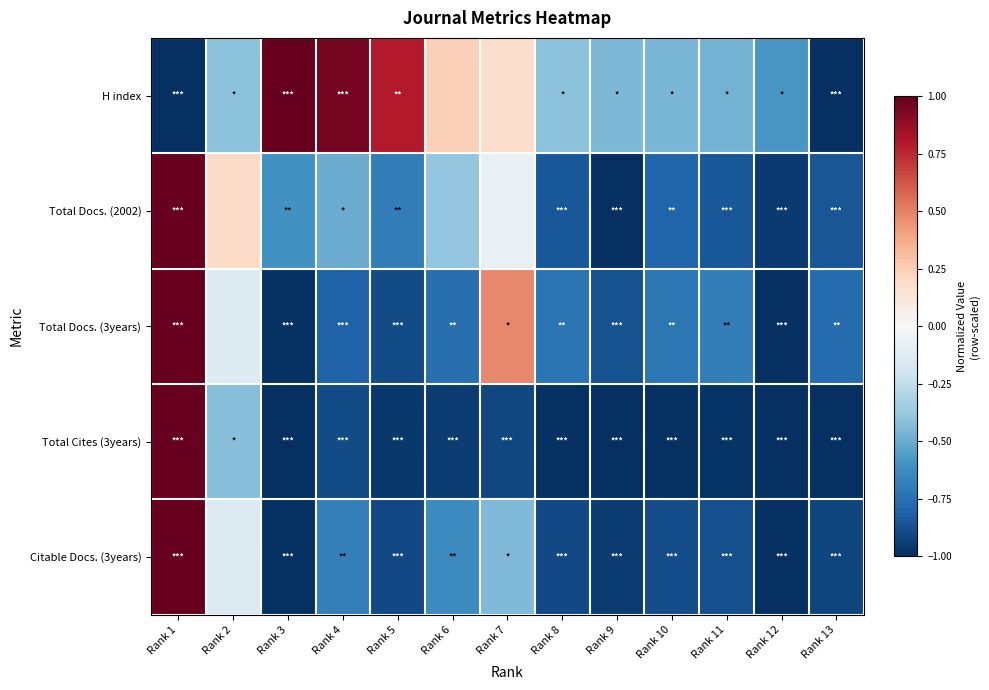

Reading left to right, extract all data points from this chart.

H index: Rank 1=-1.0	Rank 2=-0.4	Rank 3=1.0	Rank 4=1.0	Rank 5=0.8	Rank 6=0.2	Rank 7=0.2	Rank 8=-0.4	Rank 9=-0.5	Rank 10=-0.5	Rank 11=-0.5	Rank 12=-0.6	Rank 13=-1.0
Total Docs. (2002): Rank 1=1.0	Rank 2=0.2	Rank 3=-0.6	Rank 4=-0.5	Rank 5=-0.7	Rank 6=-0.4	Rank 7=-0.1	Rank 8=-0.8	Rank 9=-1.0	Rank 10=-0.8	Rank 11=-0.8	Rank 12=-1.0	Rank 13=-0.9
Total Docs. (3years): Rank 1=1.0	Rank 2=-0.1	Rank 3=-1.0	Rank 4=-0.8	Rank 5=-0.9	Rank 6=-0.8	Rank 7=0.5	Rank 8=-0.7	Rank 9=-0.9	Rank 10=-0.7	Rank 11=-0.7	Rank 12=-1.0	Rank 13=-0.8
Total Cites (3years): Rank 1=1.0	Rank 2=-0.4	Rank 3=-1.0	Rank 4=-0.9	Rank 5=-1.0	Rank 6=-0.9	Rank 7=-0.9	Rank 8=-1.0	Rank 9=-1.0	Rank 10=-1.0	Rank 11=-1.0	Rank 12=-1.0	Rank 13=-1.0
Citable Docs. (3years): Rank 1=1.0	Rank 2=-0.1	Rank 3=-1.0	Rank 4=-0.7	Rank 5=-0.9	Rank 6=-0.6	Rank 7=-0.4	Rank 8=-0.9	Rank 9=-1.0	Rank 10=-0.9	Rank 11=-0.9	Rank 12=-1.0	Rank 13=-0.9